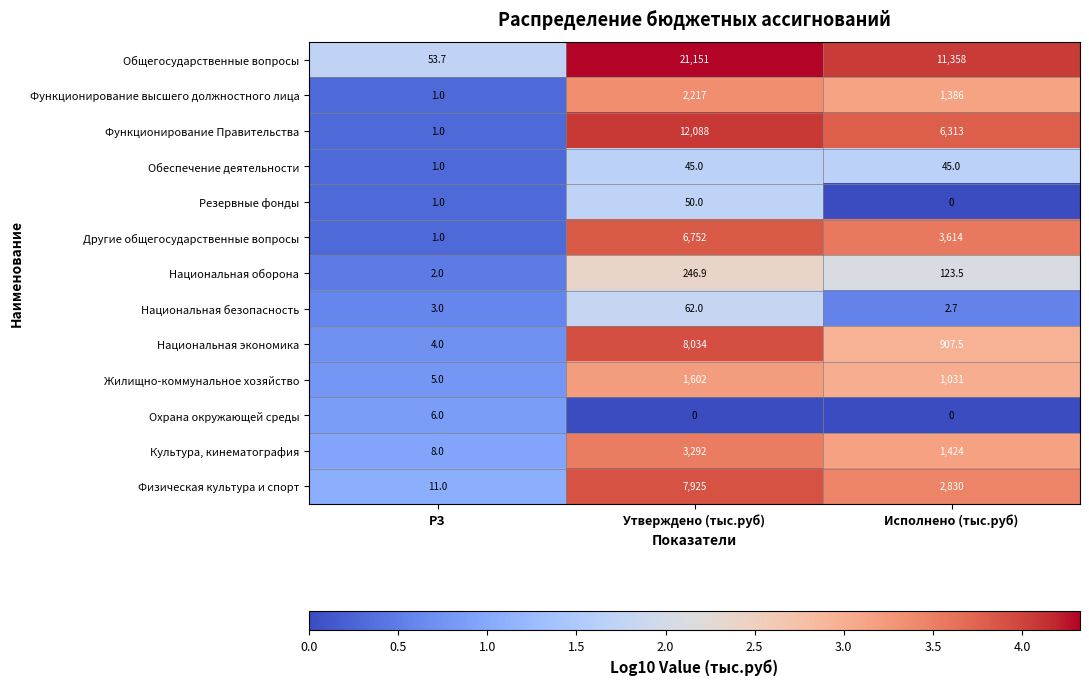

The value of Функционирование Правительства at Исполнено (тыс.руб) is 11008.2. True or false?

False